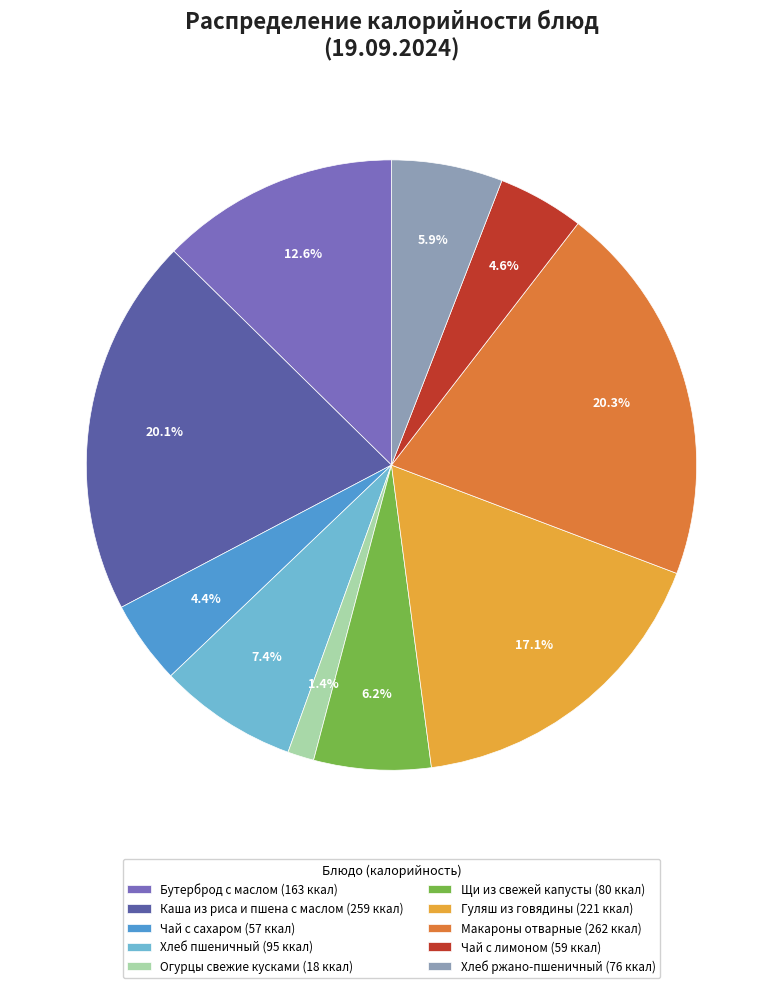

Is there a majority slice in this chart?

No